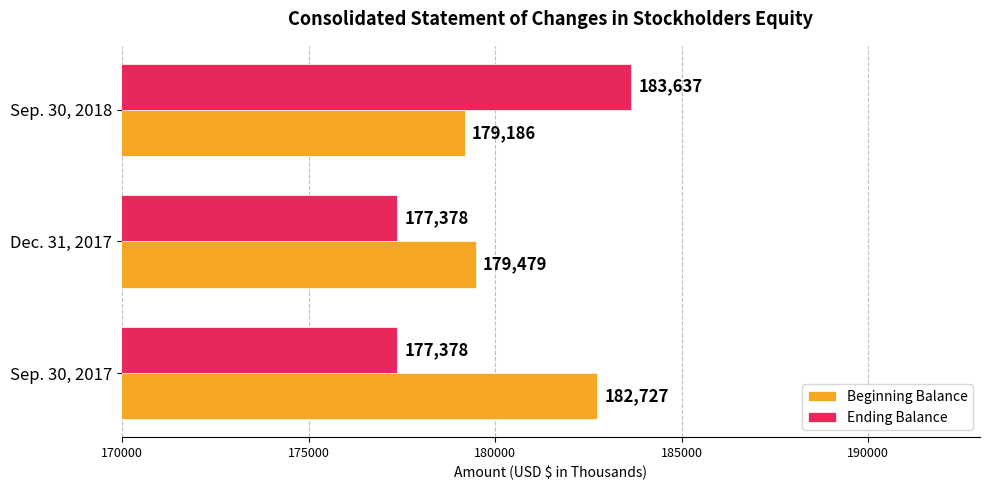

How many Ending Balance values are between 177378 and 183637?

3